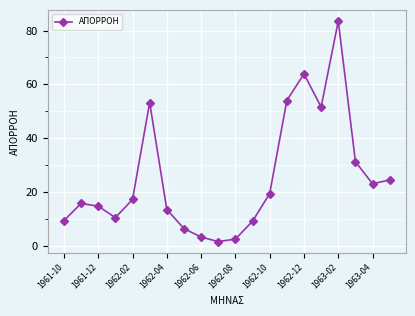

What is the greatest value displayed?

83.5